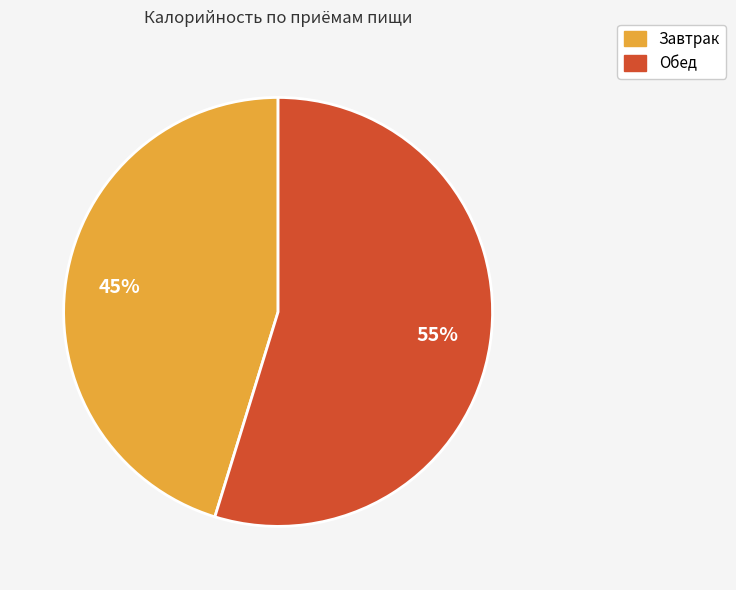

Which slice represents more than half of the pie?

Обед